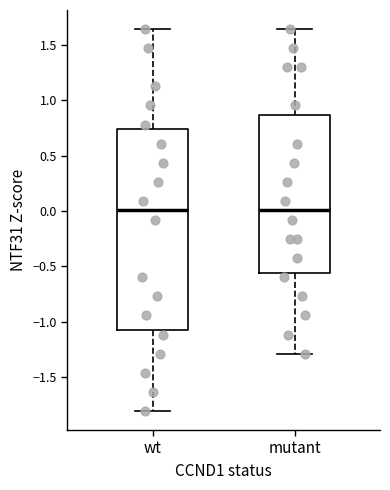

Reading left to right, read every box against the y-axis: the position of its median line, the range the box covers, and the ends of its whiskers. The values are not printed on the chart, so give them approximately, as read against the axis.

wt: median 0.00, box -1.05 to 0.75, whiskers -1.80 to 1.65
mutant: median 0.00, box -0.55 to 0.85, whiskers -1.30 to 1.65